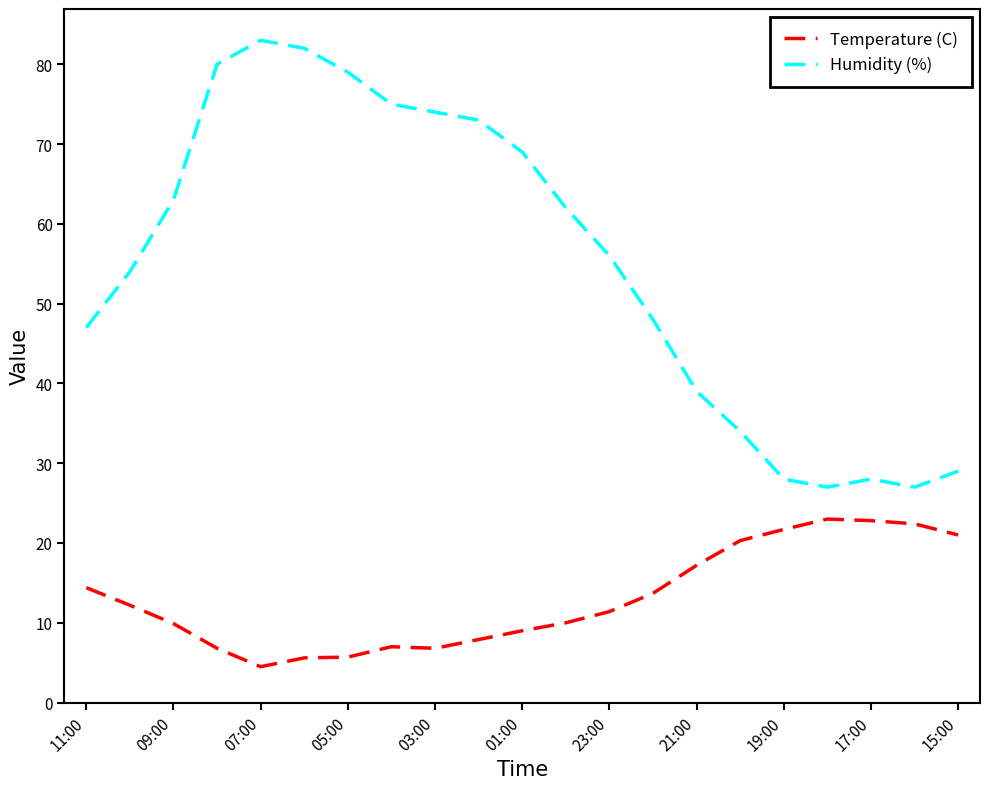

True or false: Humidity (%) and Temperature (C) intersect in this chart.

False